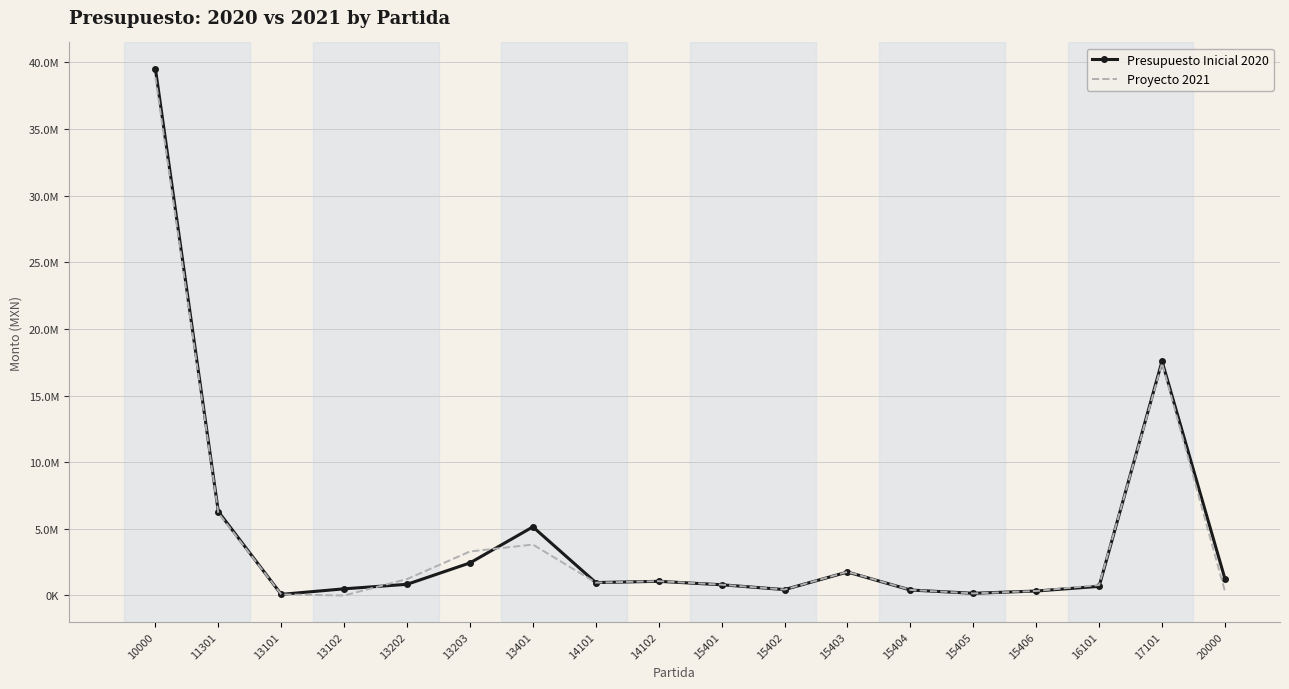

What is the value of the Presupuesto Inicial 2020 point at the 3rd from the left?

83416.0